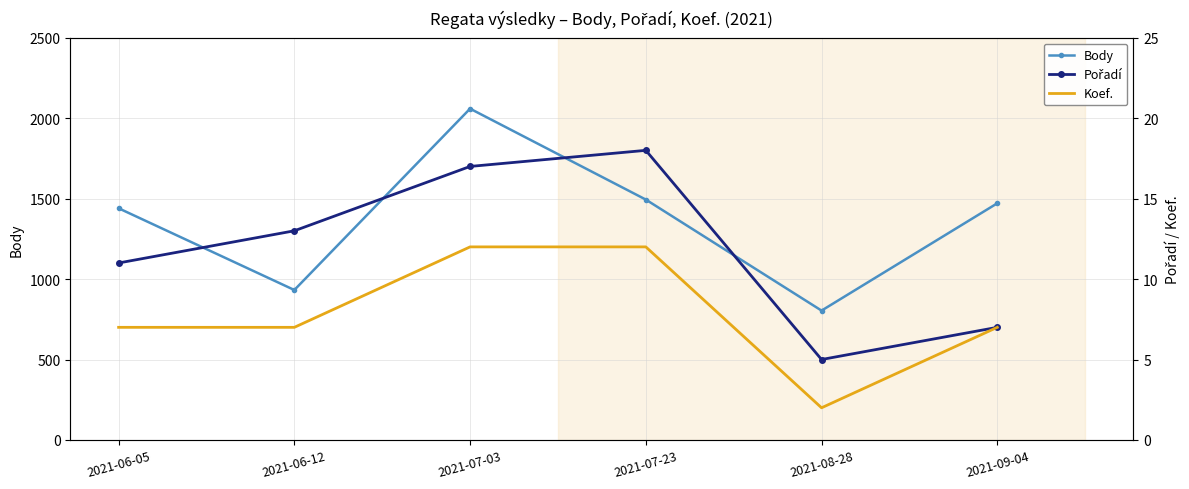

List the labels in order of Pořadí value, largest first.

2021-07-23, 2021-07-03, 2021-06-12, 2021-06-05, 2021-09-04, 2021-08-28